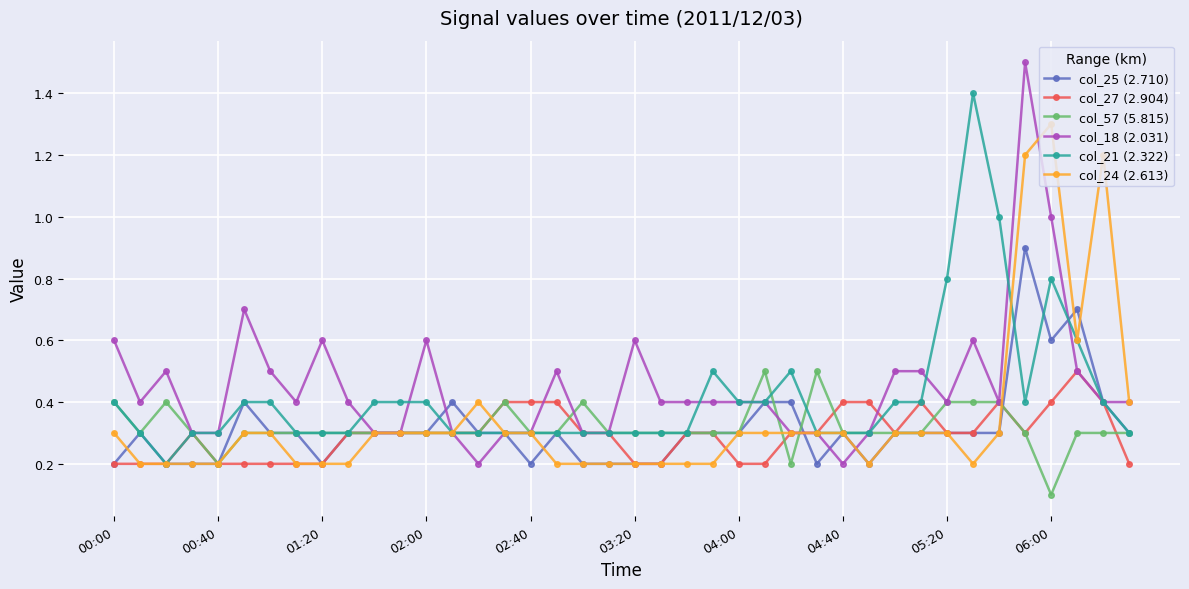

What is the value of the col_21 (2.322) point at the 38th from the left?

0.6